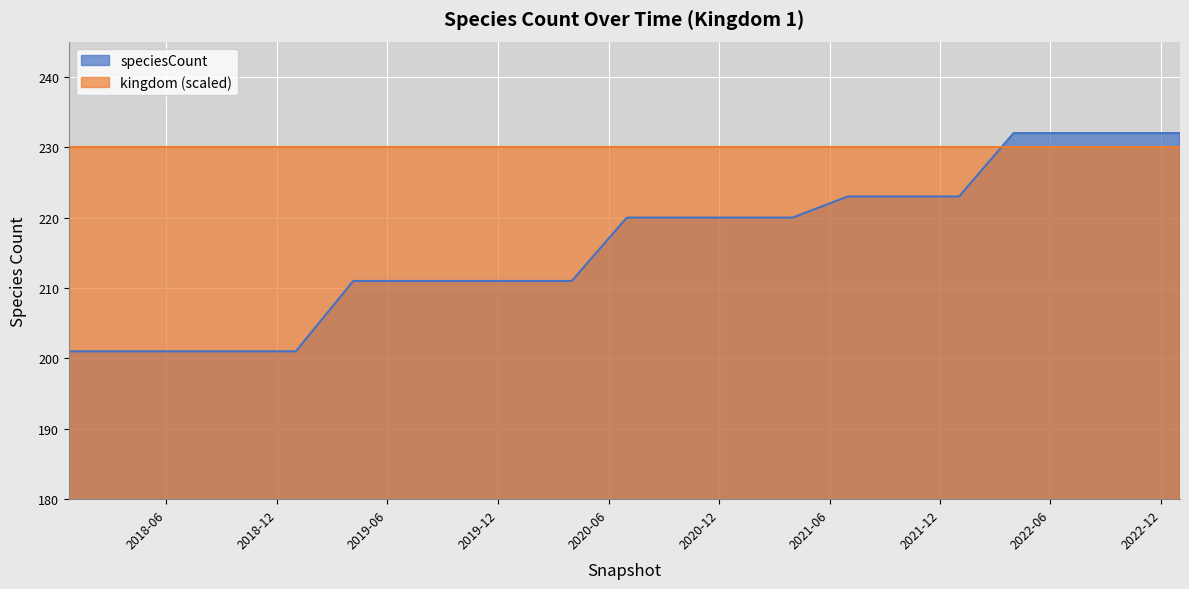

What is the minimum value shown in the chart?

201